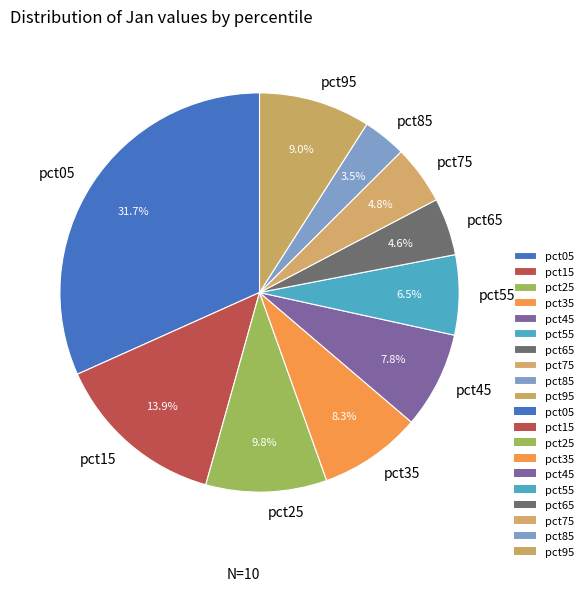

Does pct45 represent more than half of the total?

No